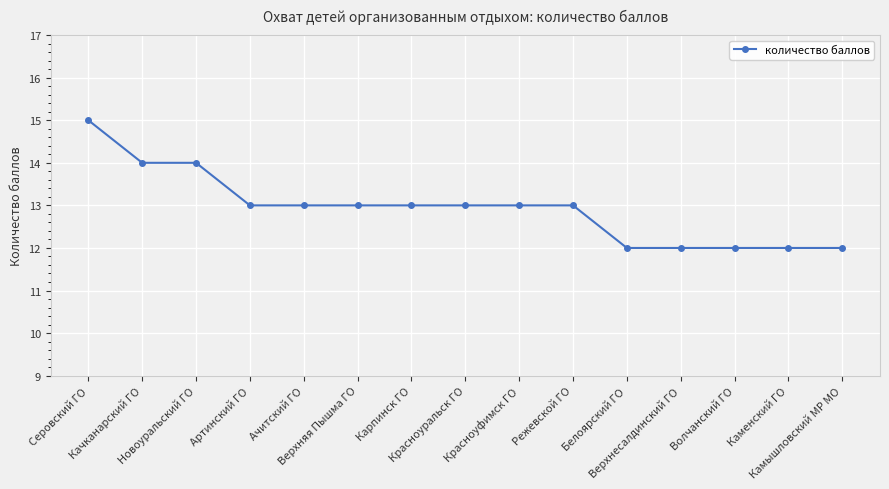

The value at Карпинск ГО is 6. True or false?

False